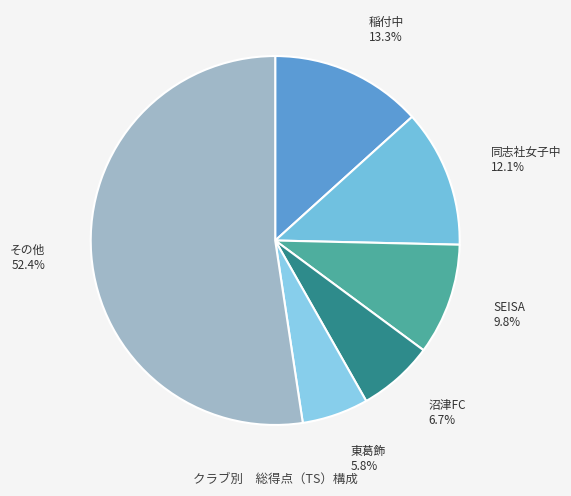

Approximately how many times larger is the value at 同志社女子中 12.1% compared to 東葛飾 5.8%?

2.1